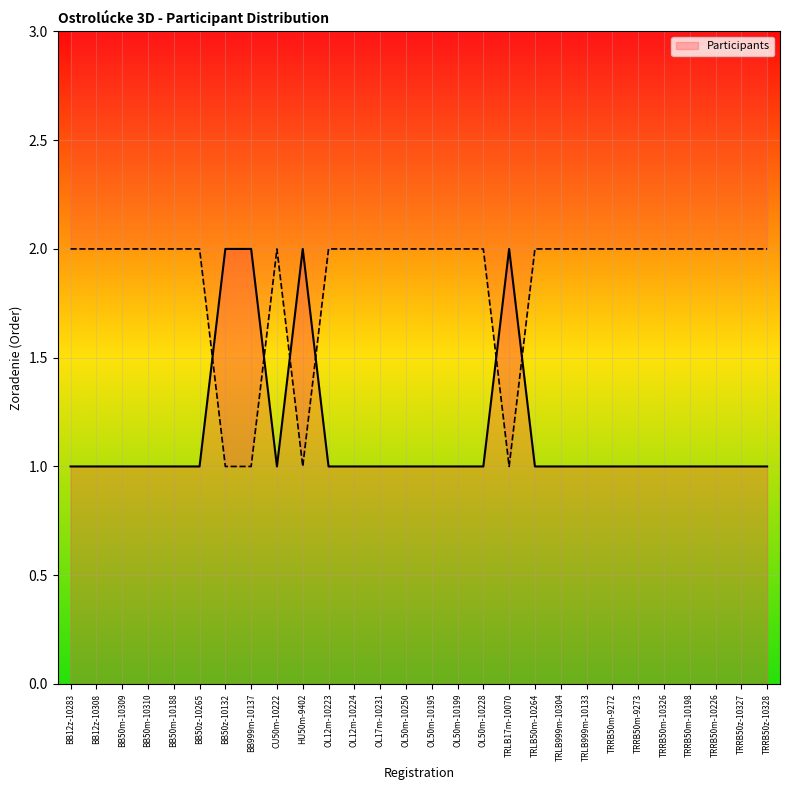

What is the value of the 7th point from the left?

2